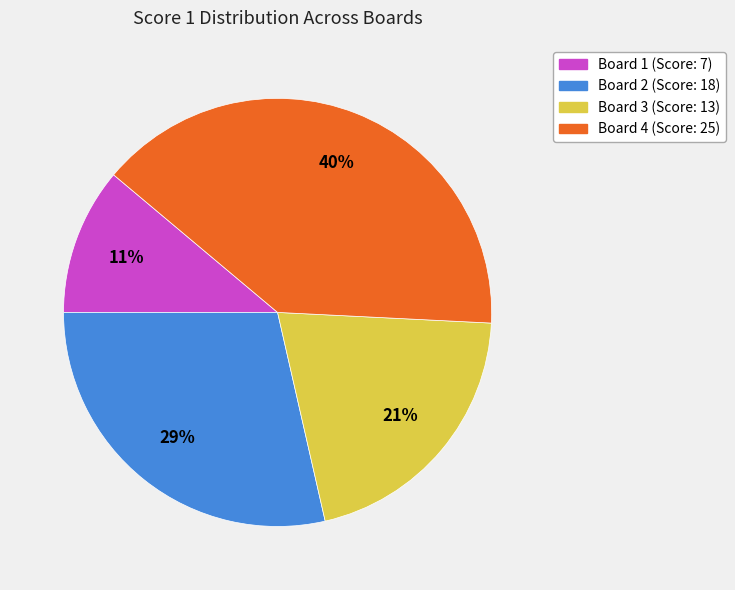

To the nearest percent, what is the combined percentage of Board 2 and Board 1?

40%